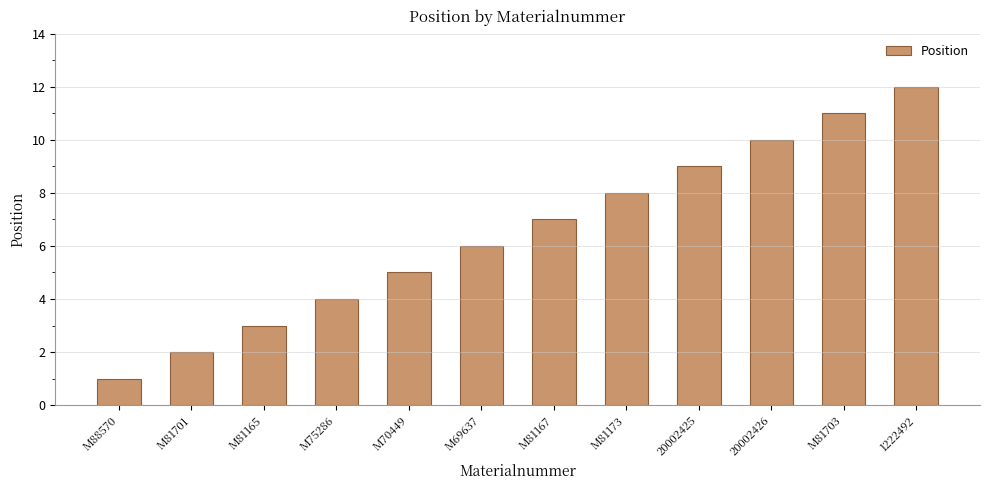

Reading left to right, what are all the values shown in this chart?

1	2	3	4	5	6	7	8	9	10	11	12